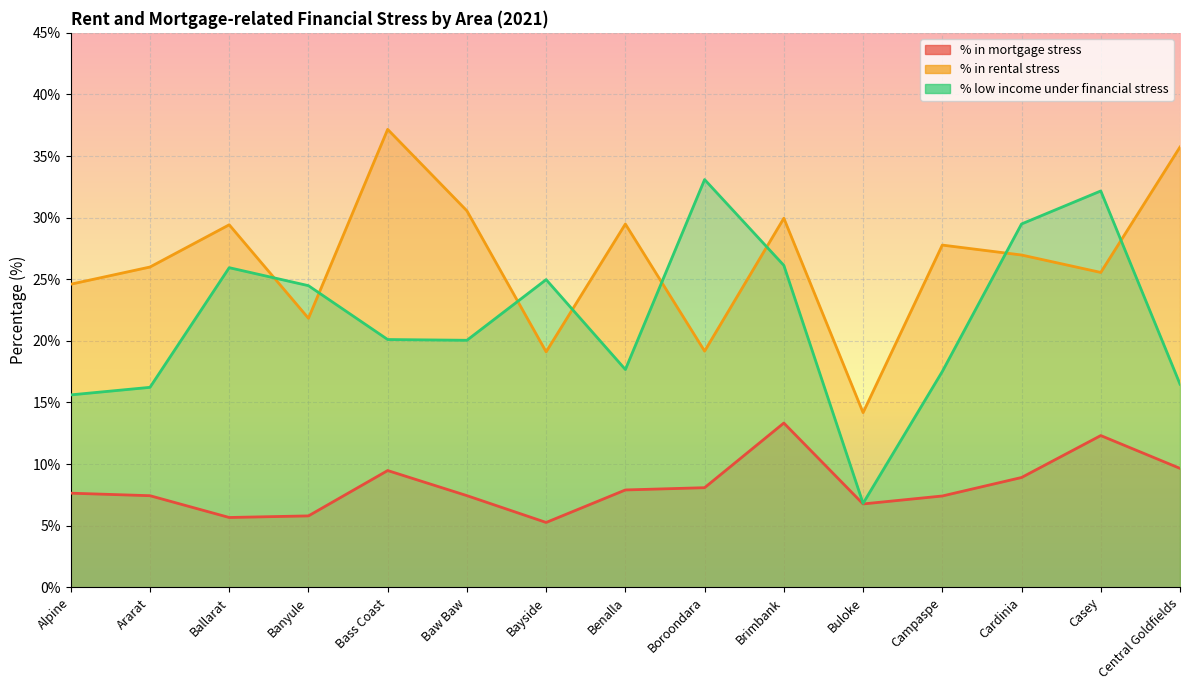

Reading left to right, transcribe all the data shown in this chart.

% in mortgage stress: Alpine=7.6	Ararat=7.4	Ballarat=5.7	Banyule=5.8	Bass Coast=9.5	Baw Baw=7.4	Bayside=5.3	Benalla=7.9	Boroondara=8.1	Brimbank=13.3	Buloke=6.8	Campaspe=7.4	Cardinia=8.9	Casey=12.3	Central Goldfields=9.7
% in rental stress: Alpine=24.6	Ararat=26.0	Ballarat=29.4	Banyule=21.8	Bass Coast=37.2	Baw Baw=30.6	Bayside=19.1	Benalla=29.5	Boroondara=19.2	Brimbank=30.0	Buloke=14.2	Campaspe=27.8	Cardinia=27.0	Casey=25.6	Central Goldfields=35.7
% low income under financial stress: Alpine=15.6	Ararat=16.2	Ballarat=25.9	Banyule=24.5	Bass Coast=20.1	Baw Baw=20.0	Bayside=25.0	Benalla=17.7	Boroondara=33.1	Brimbank=26.1	Buloke=6.8	Campaspe=17.5	Cardinia=29.5	Casey=32.2	Central Goldfields=16.5